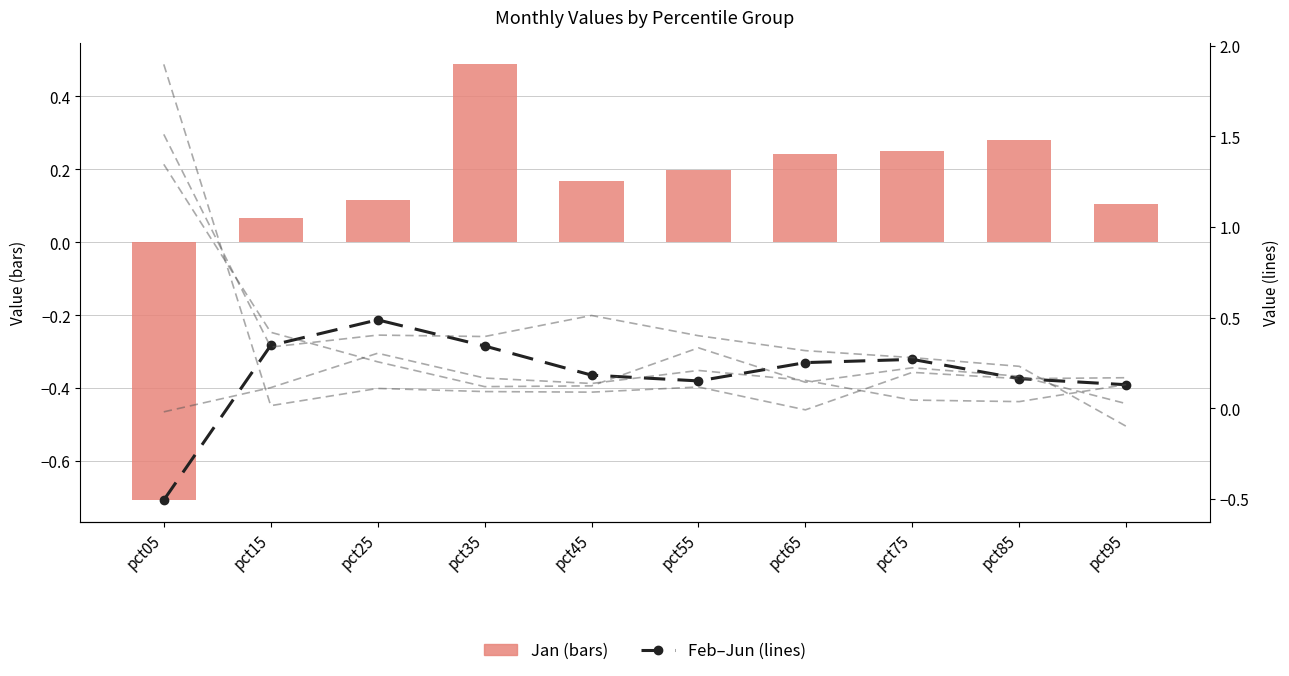

Reading left to right, what are all the values shown in this chart?

Jan (bars): -0.7	0.1	0.1	0.5	0.2	0.2	0.2	0.3	0.3	0.1
Feb (line): -0.5	0.3	0.5	0.3	0.2	0.2	0.3	0.3	0.2	0.1
Mar (line): -0.0	0.1	0.3	0.2	0.1	0.2	0.2	0.0	0.0	0.1
Apr (line): 1.9	0.0	0.1	0.1	0.1	0.1	-0.0	0.2	0.2	0.2
May (line): 1.5	0.3	0.4	0.4	0.5	0.4	0.3	0.3	0.2	-0.1
Jun (line): 1.3	0.4	0.3	0.1	0.1	0.3	0.1	0.2	0.2	0.0